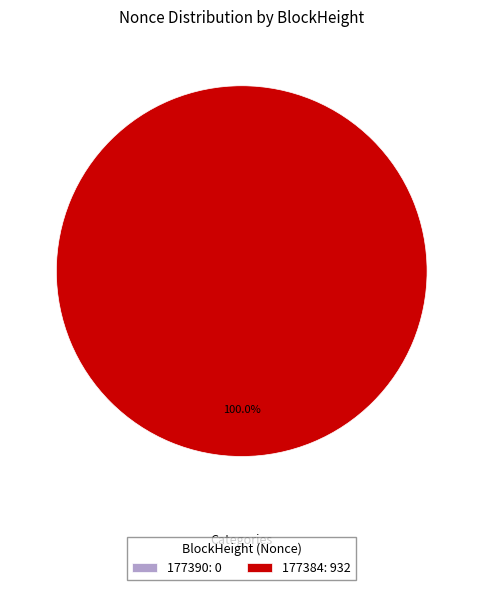

Which category has the smallest portion of the pie?

177390